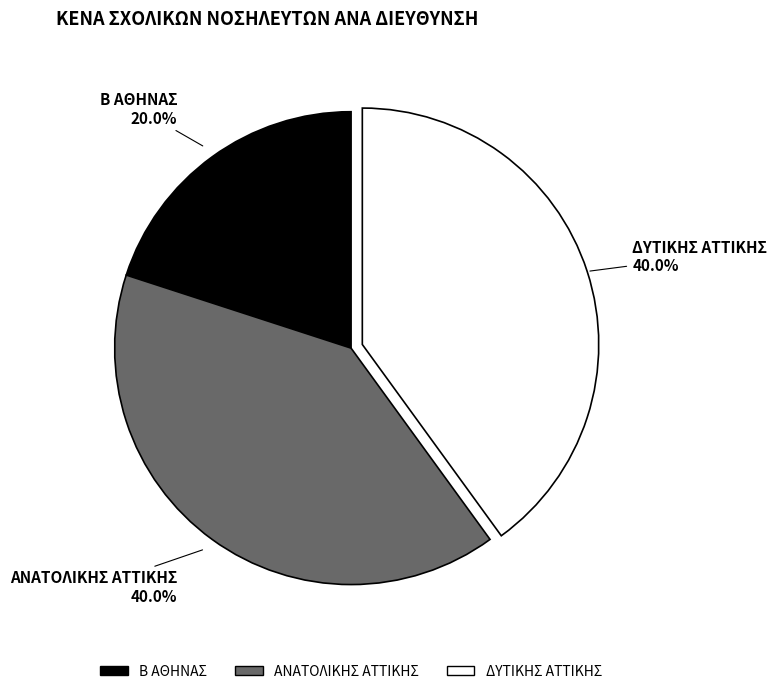

Which slice is the smallest?

Β ΑΘΗΝΑΣ